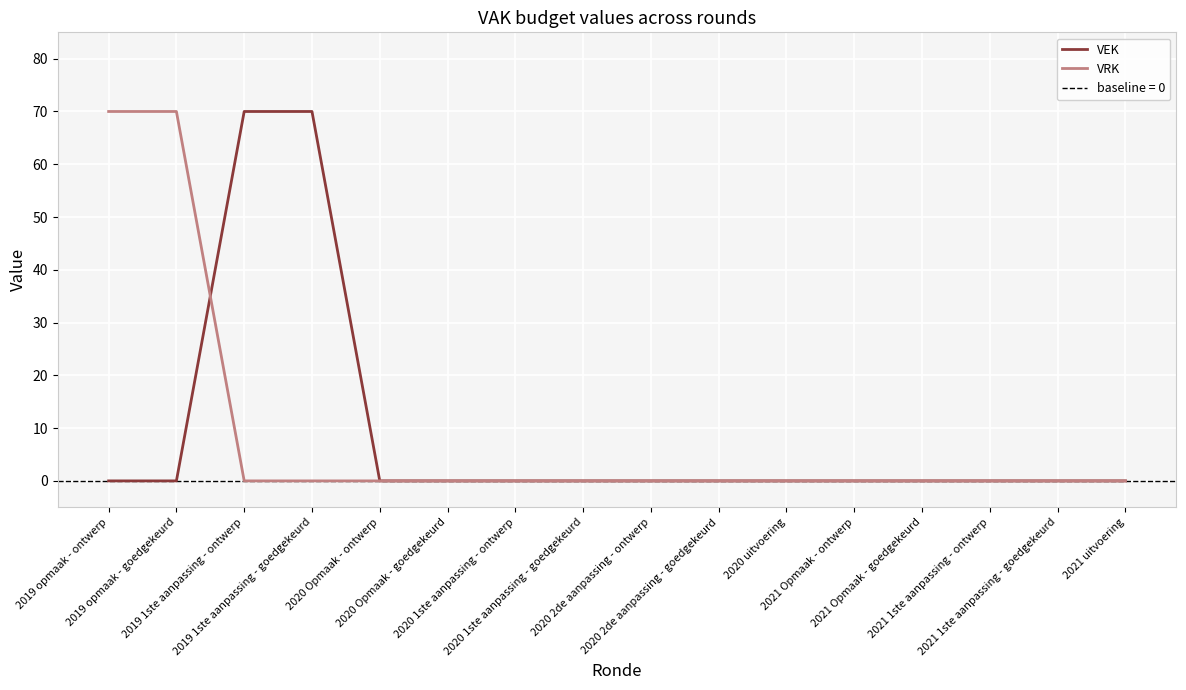

Where do VRK and VEK first cross each other?

2019 opmaak - goedgekeurd and 2019 1ste aanpassing - ontwerp